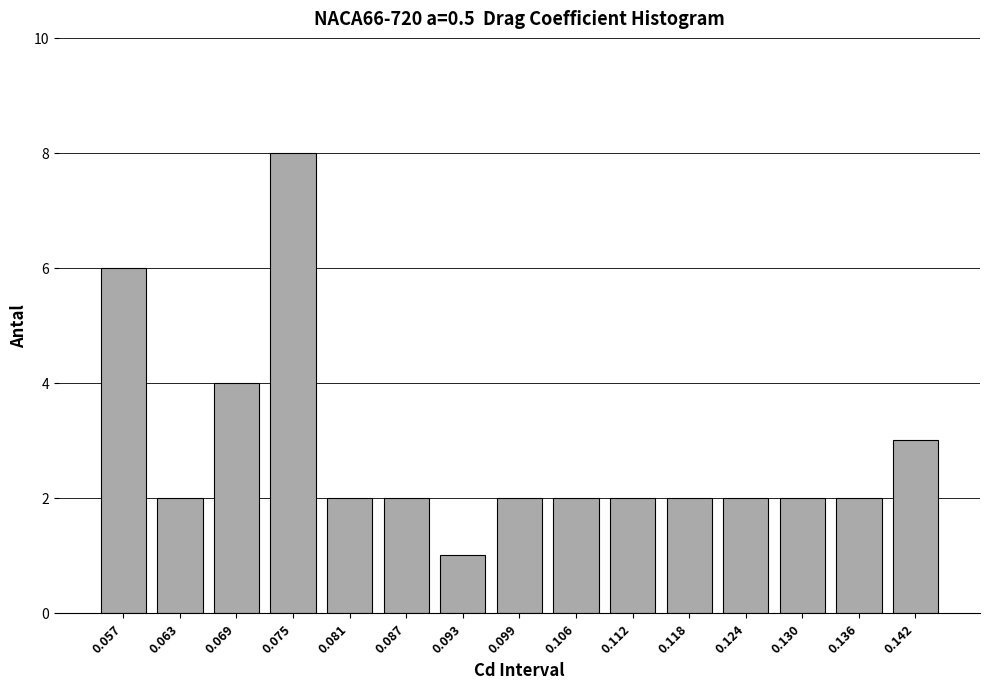

Reading left to right, extract all data points from this chart.

0.057=6	0.063=2	0.069=4	0.075=8	0.081=2	0.087=2	0.093=1	0.099=2	0.106=2	0.112=2	0.118=2	0.124=2	0.130=2	0.136=2	0.142=3